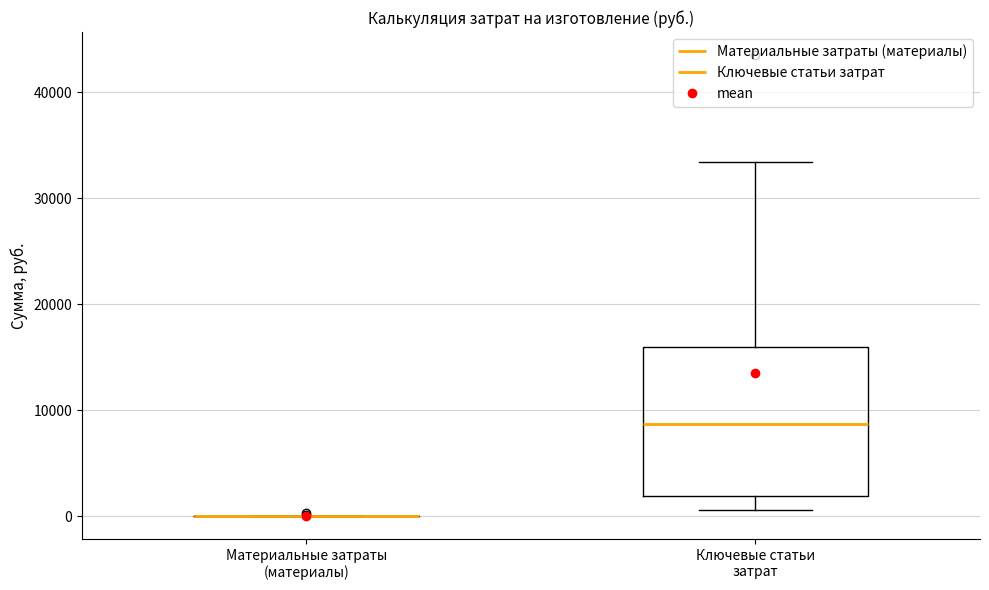

Reading left to right, read every box against the y-axis: the position of its median line, the range the box covers, and the ends of its whiskers. The values are not printed on the chart, so give them approximately, as read against the axis.

Материальные затраты (материалы): box collapsed to a line at 0, whiskers 0 to 0
Ключевые статьи затрат: median 9000, box 2000 to 16000, whiskers 1000 to 33000